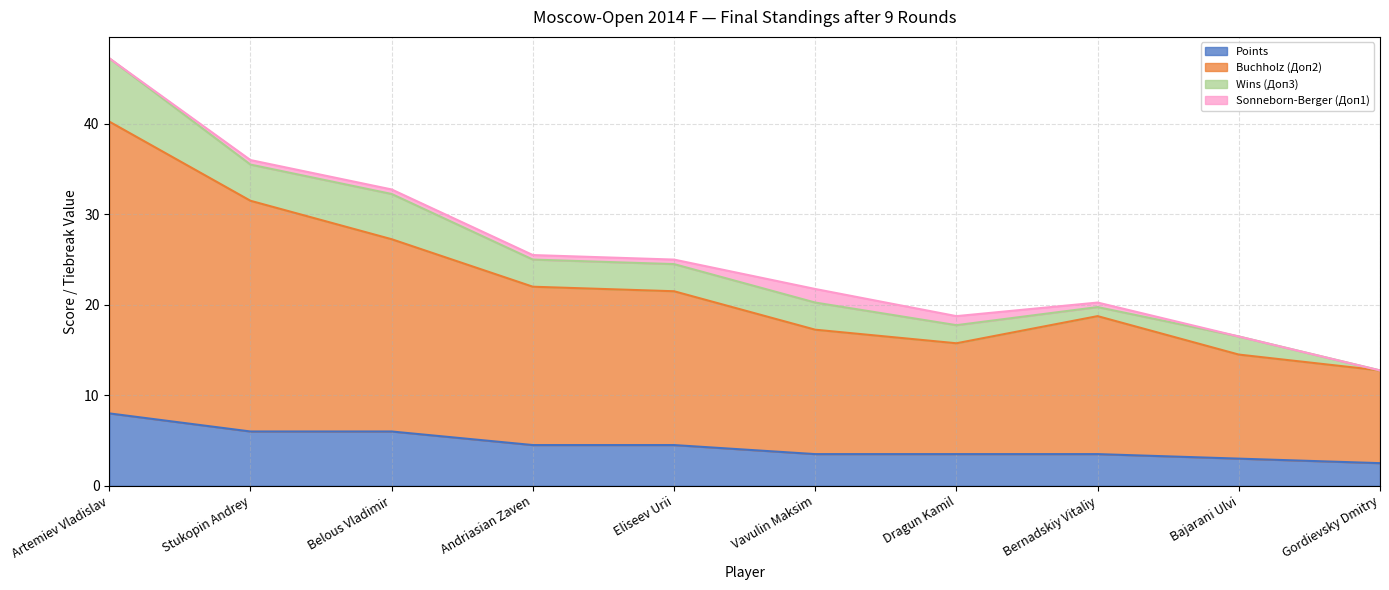

At which category is the sum across all series the highest?

Artemiev Vladislav